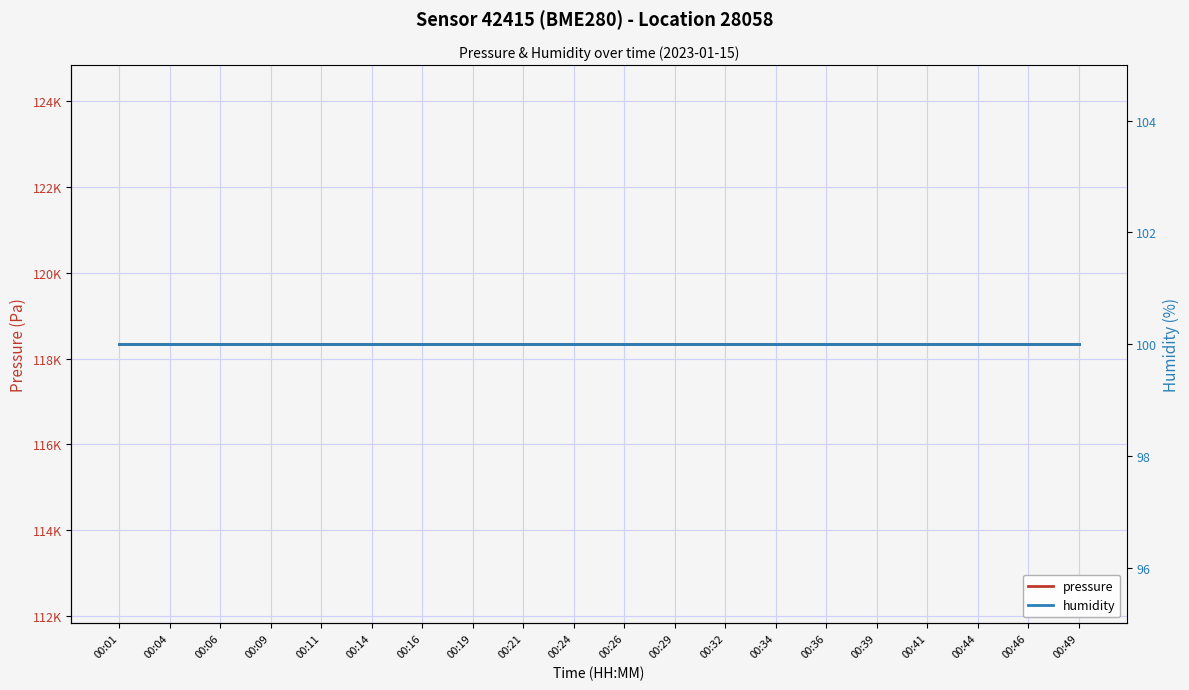

Between 00:01 and 00:24, which is larger?

00:01